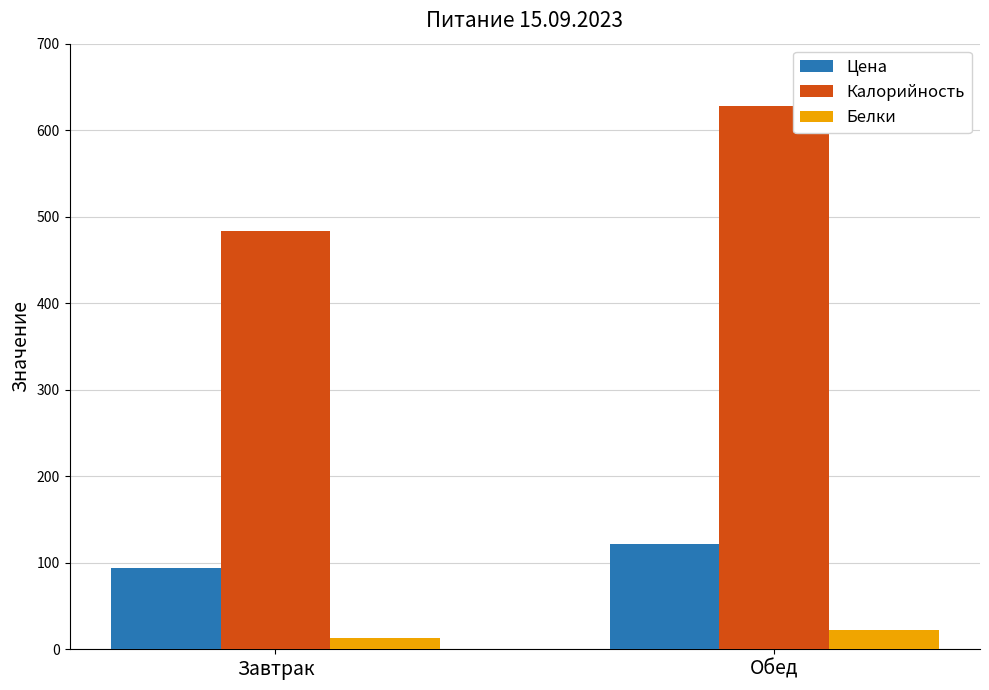

Is the value of Калорийность at Обед greater than the value of Цена at Обед?

Yes